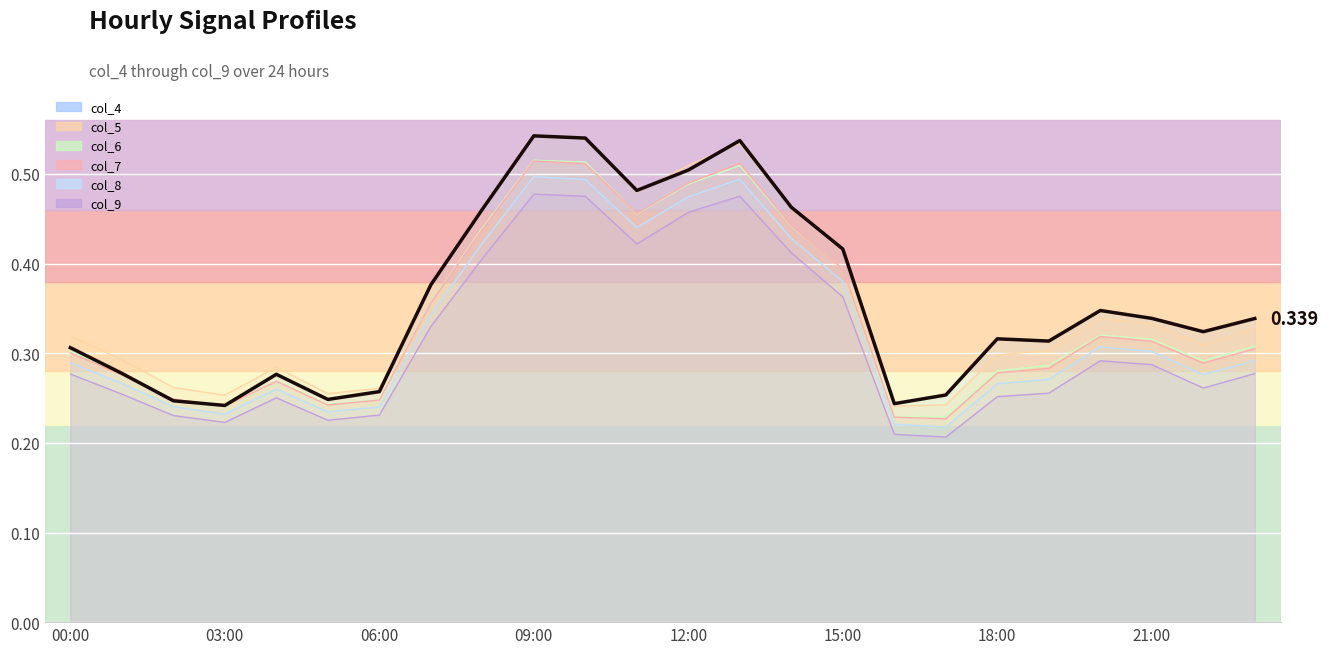

List the labels in order of col_9 value, largest first.

09:00, 13:00, 10:00, 12:00, 11:00, 14:00, 08:00, 15:00, 07:00, 20:00, 21:00, 23:00, 00:00, 22:00, 19:00, 01:00, 18:00, 04:00, 06:00, 02:00, 05:00, 03:00, 16:00, 17:00